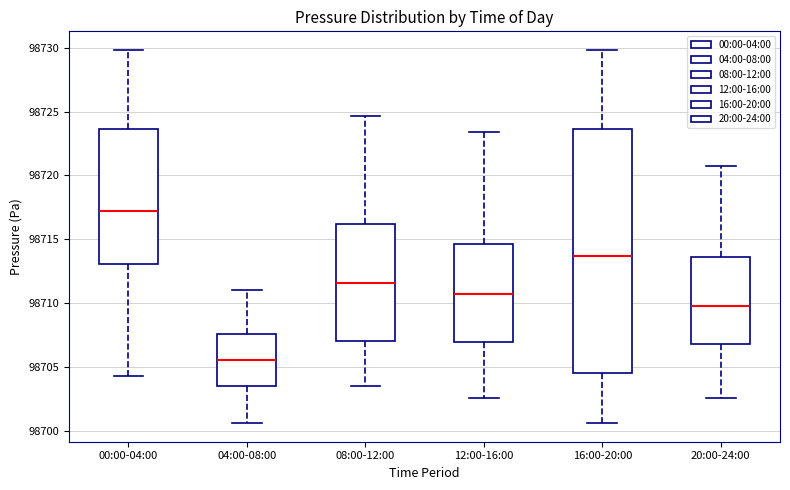

Where does the median line of the box for 08:00-12:00 sit on the y-axis? The values are not printed on the chart, so give them approximately, as read against the axis.

98711.5